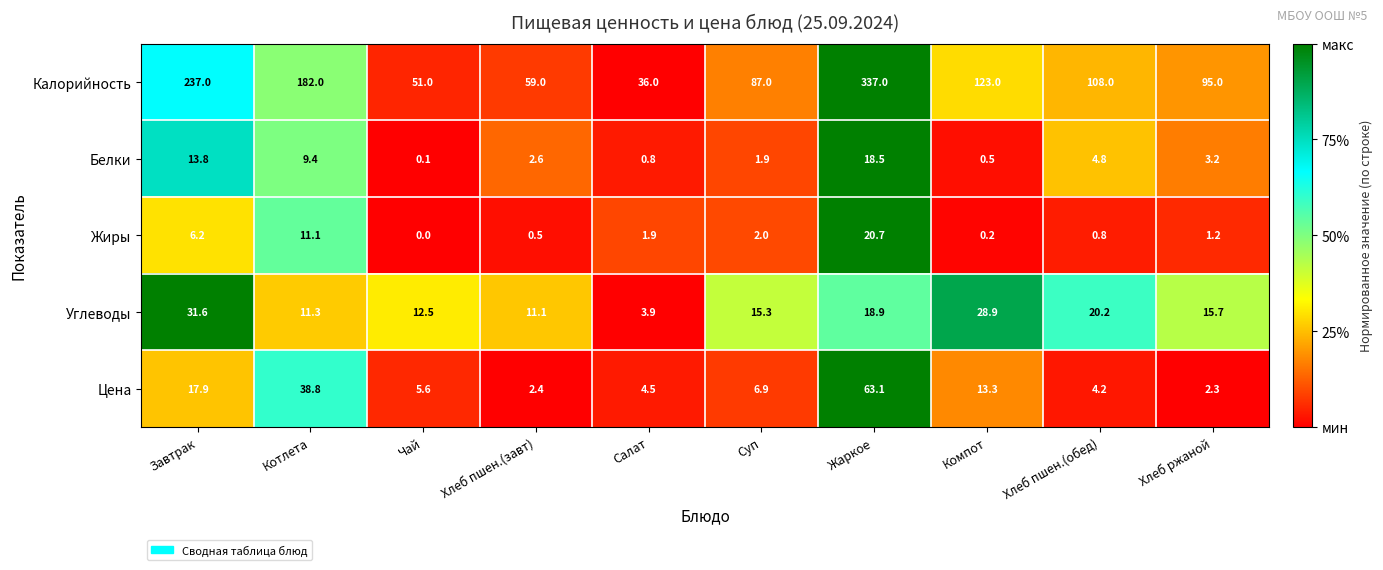

Read the Углеводы value at Хлеб ржаной.

15.7